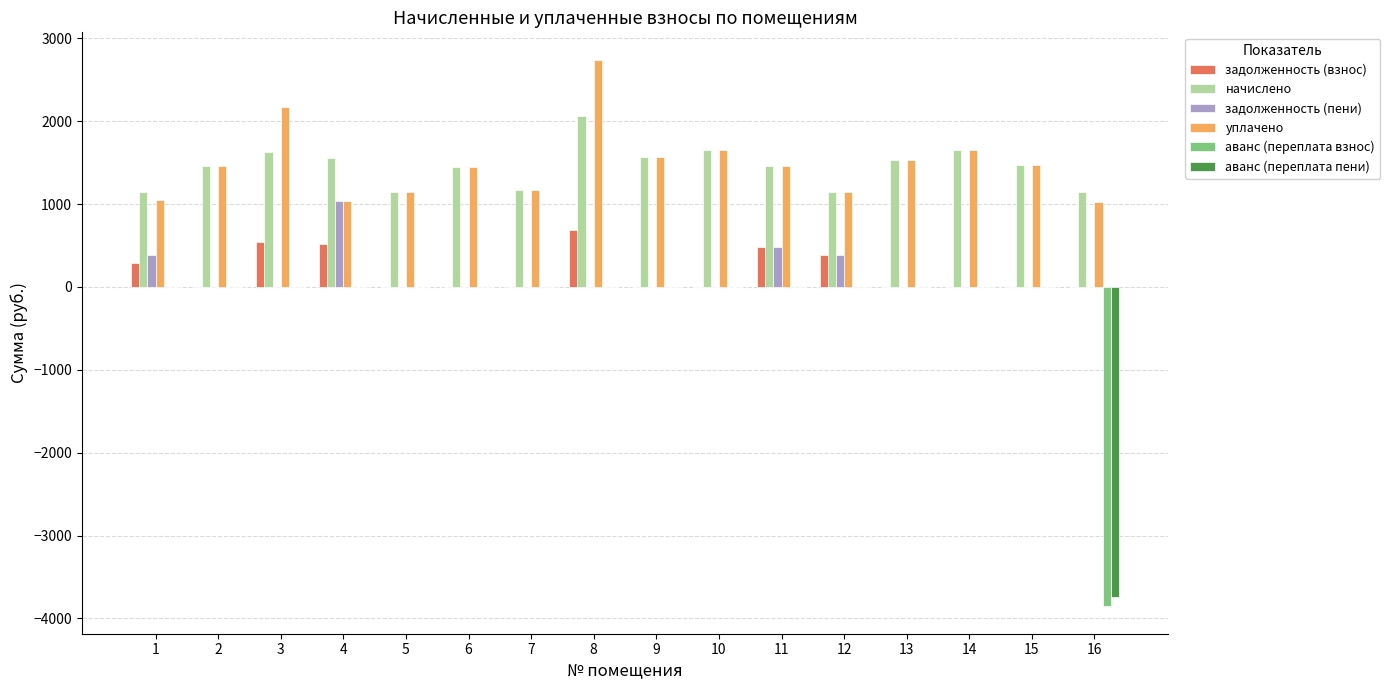

What is the highest value of the начислено series?

2056.6